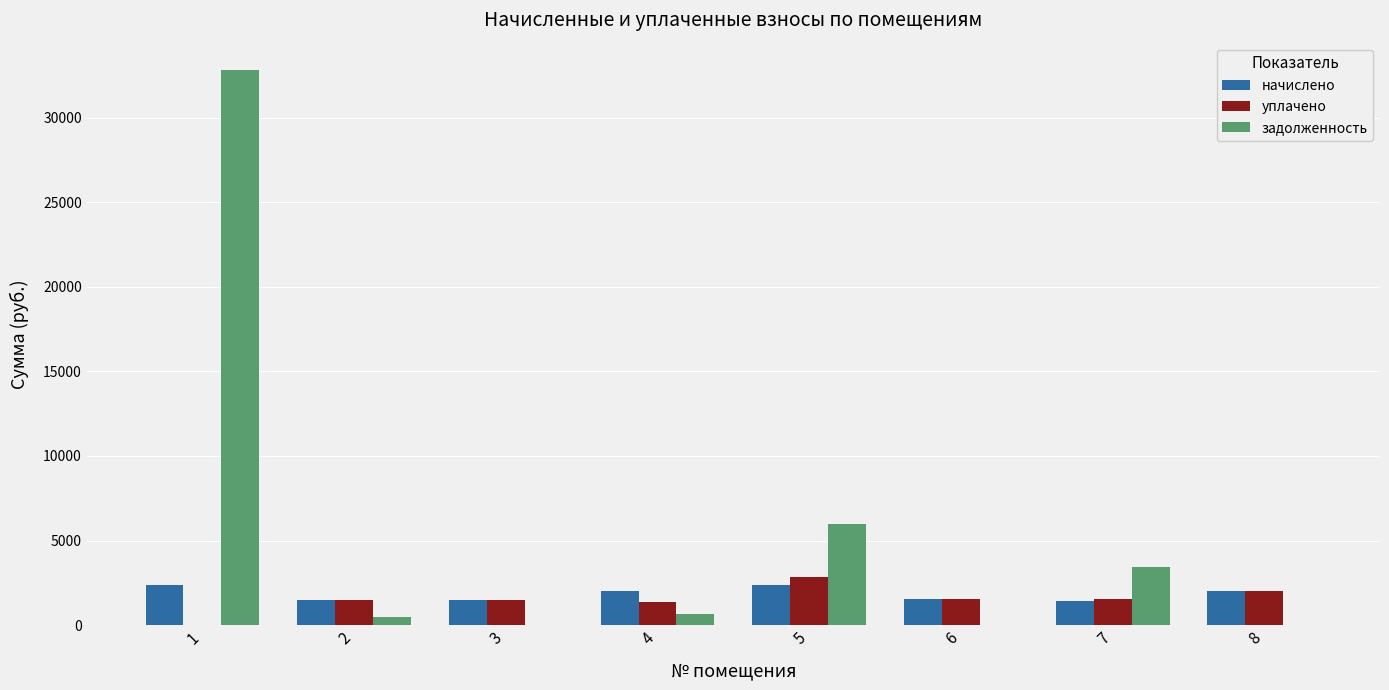

How many data points in уплачено are above 1517?

4